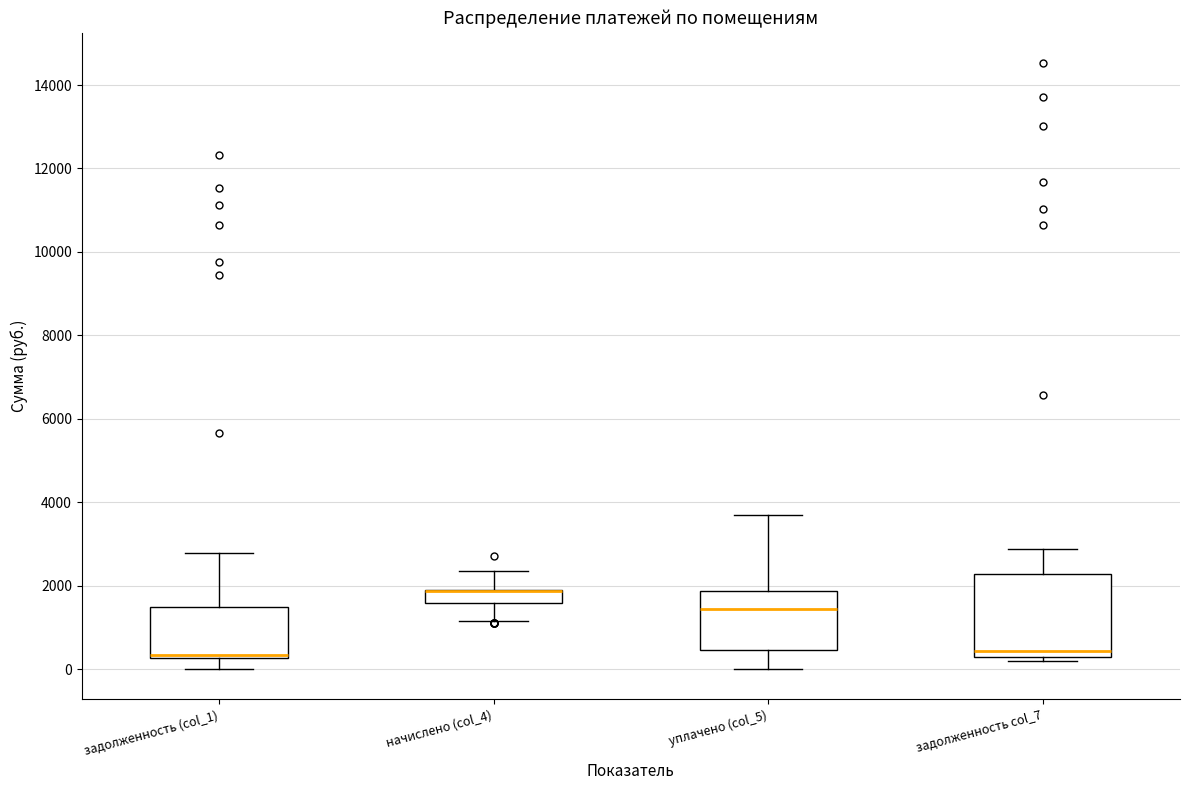

Reading left to right, transcribe this box plot: for each box, give where its median line is, the range the box spans, and where its two whiskers end, as read against the y-axis. The values are not printed on the chart, so give them approximately, as read against the axis.

задолженность (col_1): median 400 (drawn on the box's lower edge), box 200 to 1400, whiskers 0 to 2800
начислено (col_4): median 1800 (drawn on the box's upper edge), box 1600 to 2000, whiskers 1200 to 2400
уплачено (col_5): median 1400, box 400 to 1800, whiskers 0 to 3800
задолженность col_7: median 400, box 200 to 2200, whiskers 200 (just below the box's lower edge) to 2800